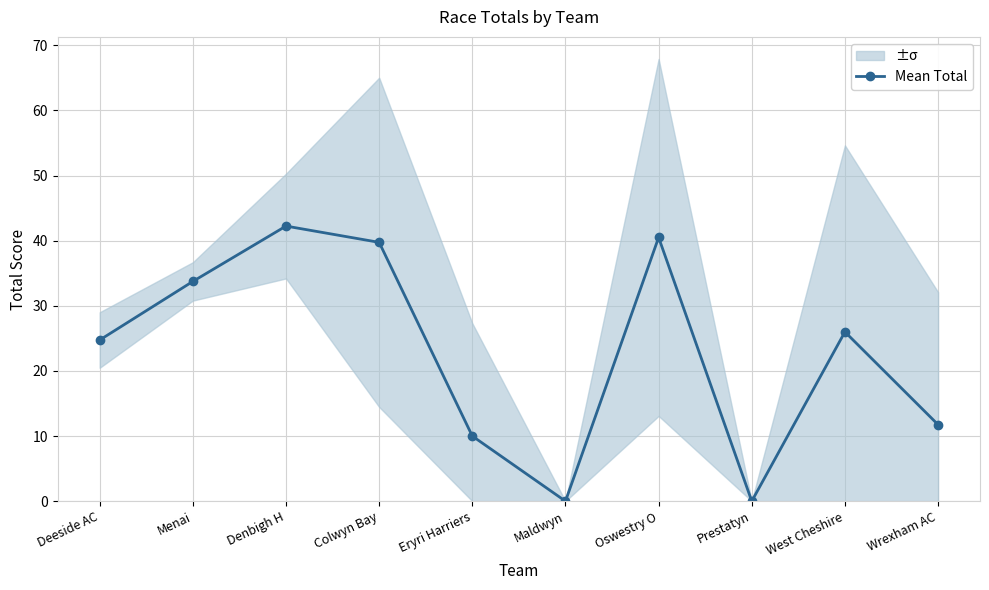

At which category does the chart reach its peak across all series?

Denbigh H